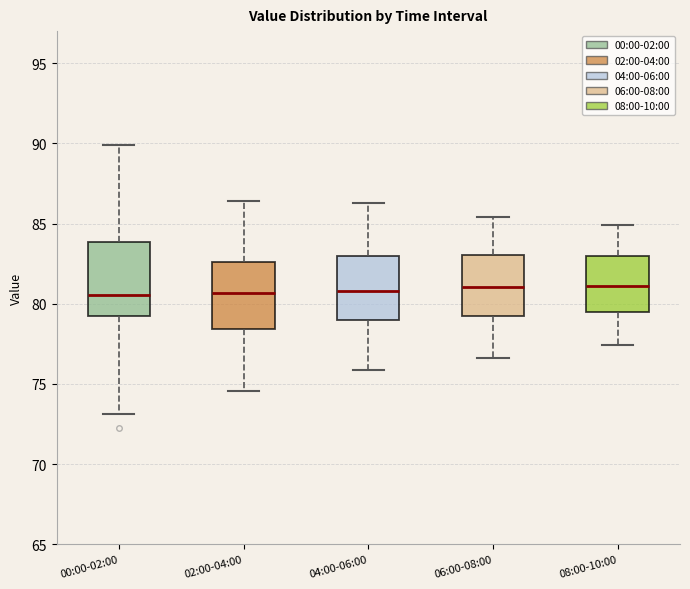

Reading left to right, read every box against the y-axis: the position of its median line, the range the box covers, and the ends of its whiskers. The values are not printed on the chart, so give them approximately, as read against the axis.

00:00-02:00: median 80.5, box 79.5 to 84.0, whiskers 73.0 to 90.0
02:00-04:00: median 80.5, box 78.5 to 82.5, whiskers 74.5 to 86.5
04:00-06:00: median 81.0, box 79.0 to 83.0, whiskers 76.0 to 86.5
06:00-08:00: median 81.0, box 79.0 to 83.0, whiskers 76.5 to 85.5
08:00-10:00: median 81.0, box 79.5 to 83.0, whiskers 77.5 to 85.0